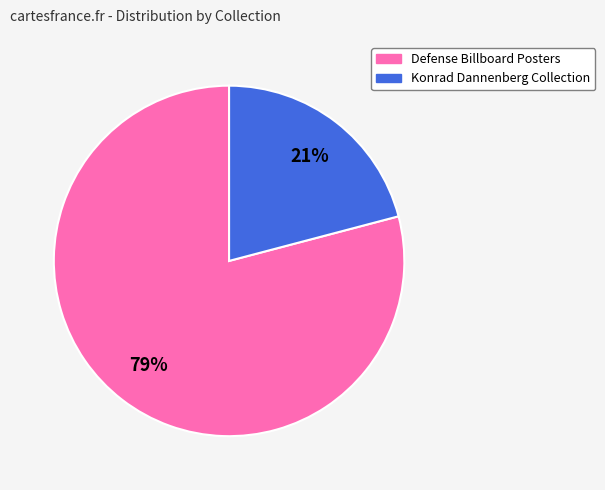

To the nearest percent, what percentage of the pie is Defense Billboard Posters?

79%